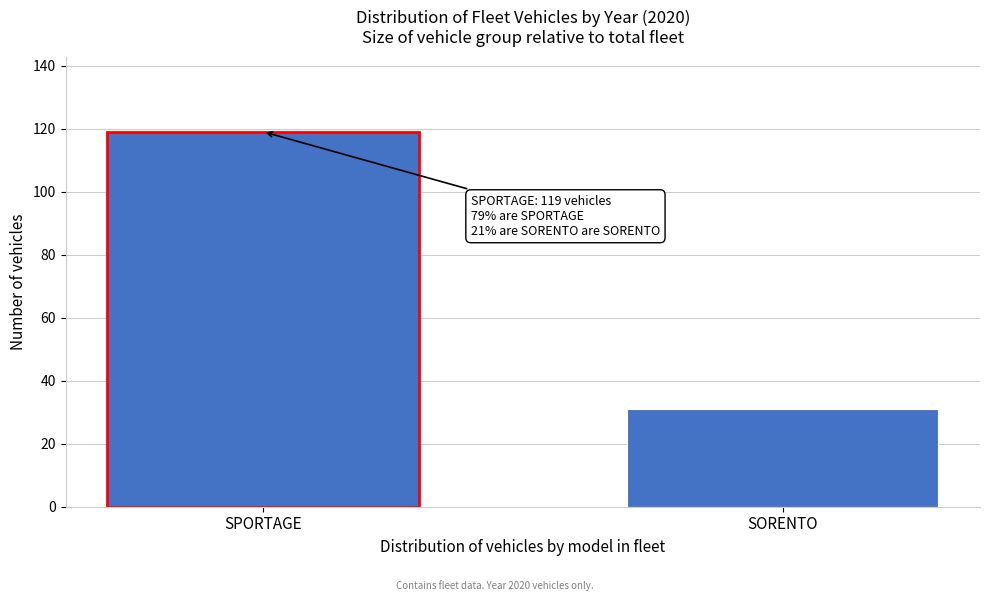

Reading right to left, list all the values displayed in this chart.

31	119